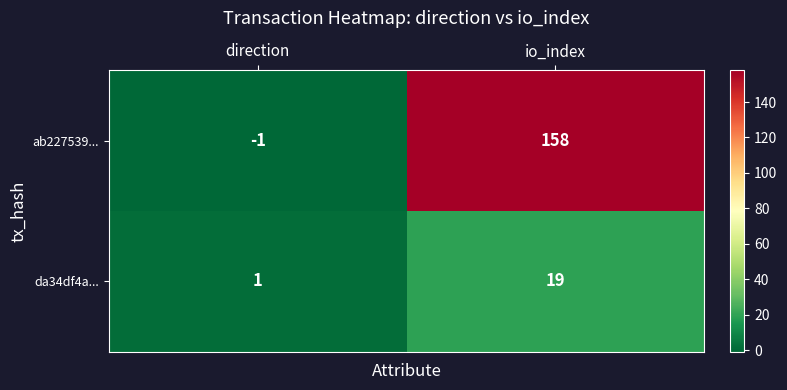

At which category does the chart reach its minimum across all series?

direction